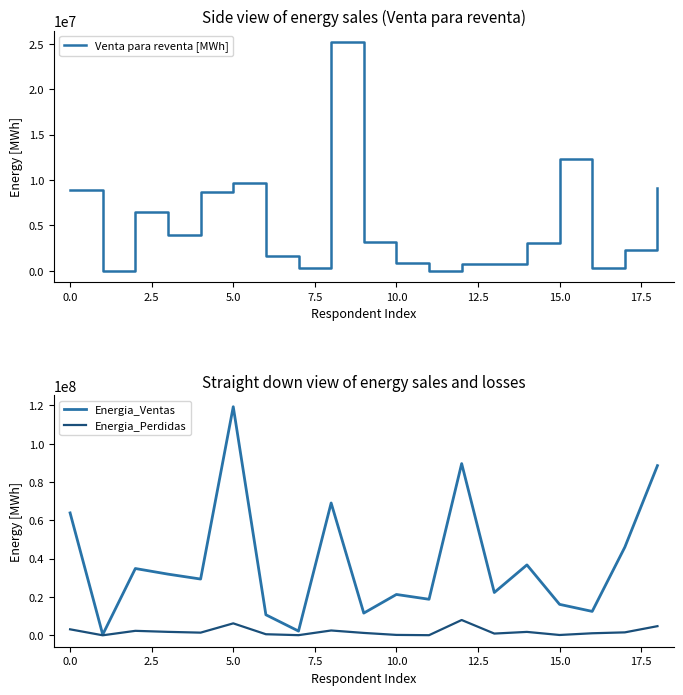

What is the maximum value for Venta para reventa [MWh]?

25184327